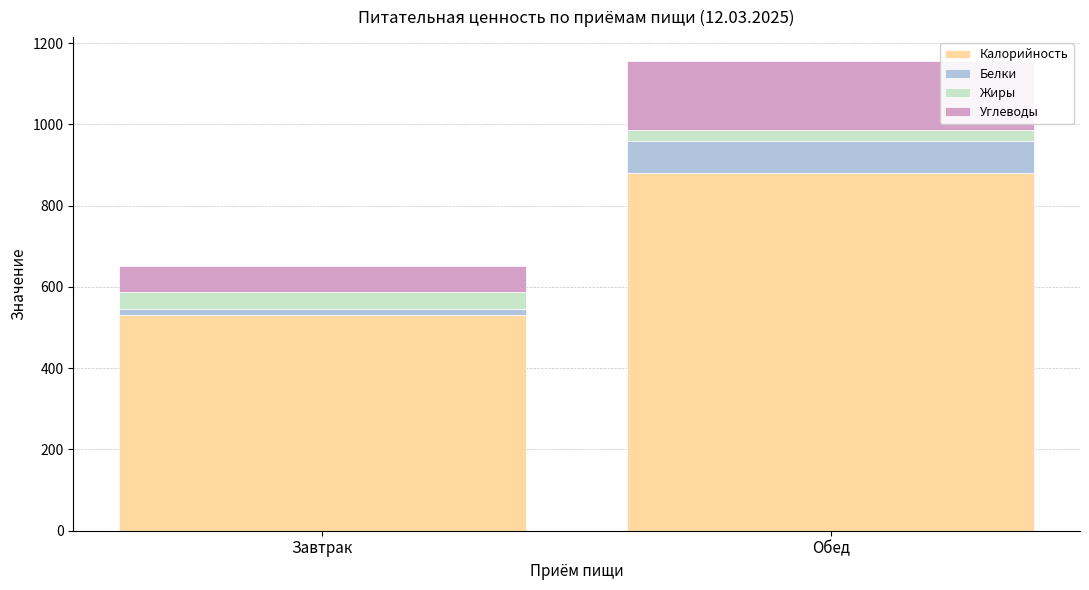

List the labels in order of Калорийность value, smallest first.

Завтрак, Обед